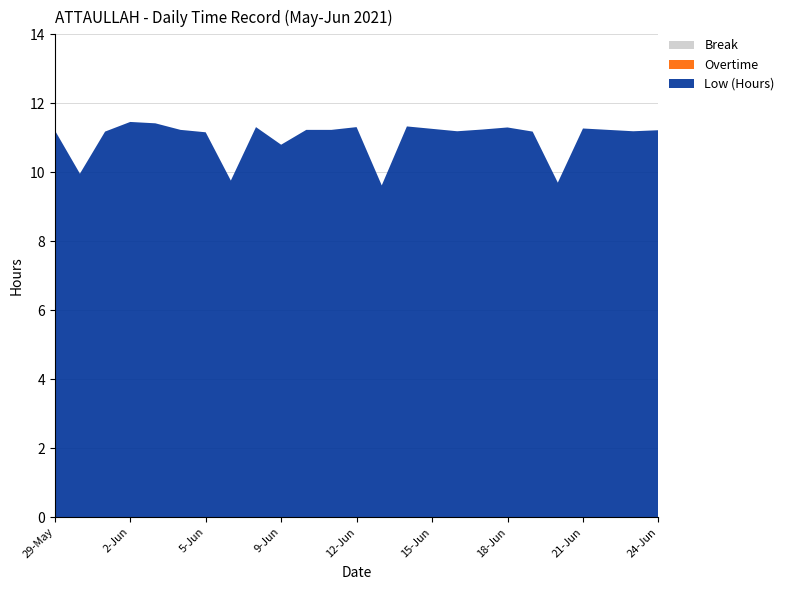

Reading right to left, what are all the values shown in this chart?

Low (Hours): 24-Jun=11.2	23-Jun=11.2	22-Jun=11.2	21-Jun=11.3	20-Jun=9.7	19-Jun=11.2	18-Jun=11.3	17-Jun=11.2	16-Jun=11.2	15-Jun=11.3	14-Jun=11.3	13-Jun=9.6	12-Jun=11.3	11-Jun=11.2	10-Jun=11.2	9-Jun=10.8	8-Jun=11.3	6-Jun=9.8	5-Jun=11.2	4-Jun=11.2	3-Jun=11.4	2-Jun=11.5	31-May=11.2	30-May=10.0	29-May=11.2
Overtime: 24-Jun=0.0	23-Jun=0.0	22-Jun=0.0	21-Jun=0.0	20-Jun=0.0	19-Jun=0.0	18-Jun=0.0	17-Jun=0.0	16-Jun=0.0	15-Jun=0.0	14-Jun=0.0	13-Jun=0.0	12-Jun=0.0	11-Jun=0.0	10-Jun=0.0	9-Jun=0.0	8-Jun=0.0	6-Jun=0.0	5-Jun=0.0	4-Jun=0.0	3-Jun=0.0	2-Jun=0.0	31-May=0.0	30-May=0.0	29-May=0.0
Break: 24-Jun=0.0	23-Jun=0.0	22-Jun=0.0	21-Jun=0.0	20-Jun=0.0	19-Jun=0.0	18-Jun=0.0	17-Jun=0.0	16-Jun=0.0	15-Jun=0.0	14-Jun=0.0	13-Jun=0.0	12-Jun=0.0	11-Jun=0.0	10-Jun=0.0	9-Jun=0.0	8-Jun=0.0	6-Jun=0.0	5-Jun=0.0	4-Jun=0.0	3-Jun=0.0	2-Jun=0.0	31-May=0.0	30-May=0.0	29-May=0.0